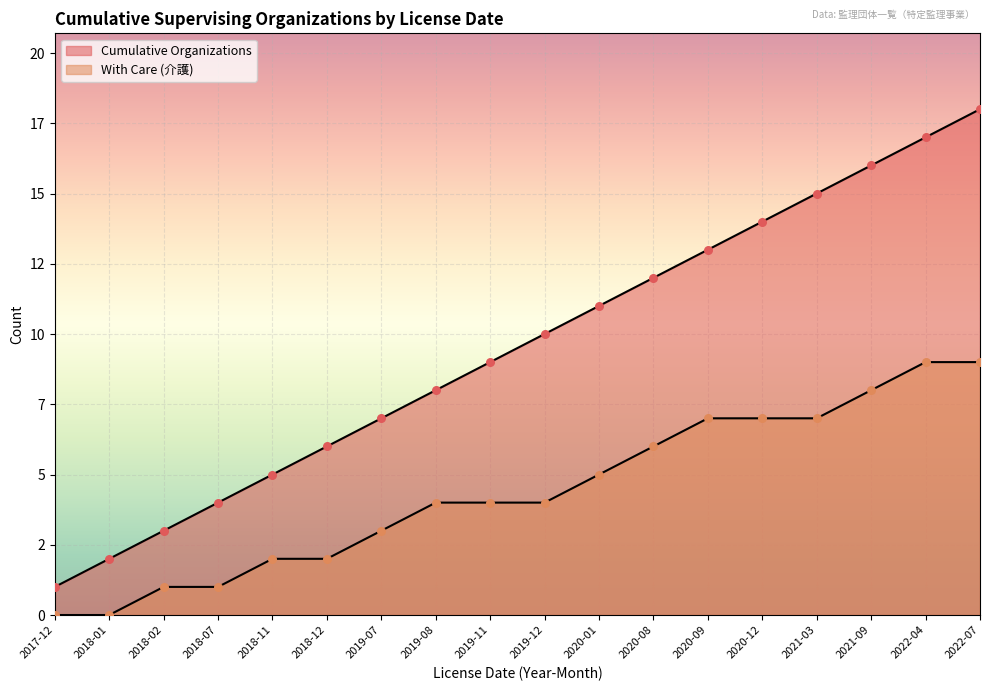

Is the value of Cumulative Organizations at 2020-08 greater than the value of With Care (介護) at 2020-12?

Yes